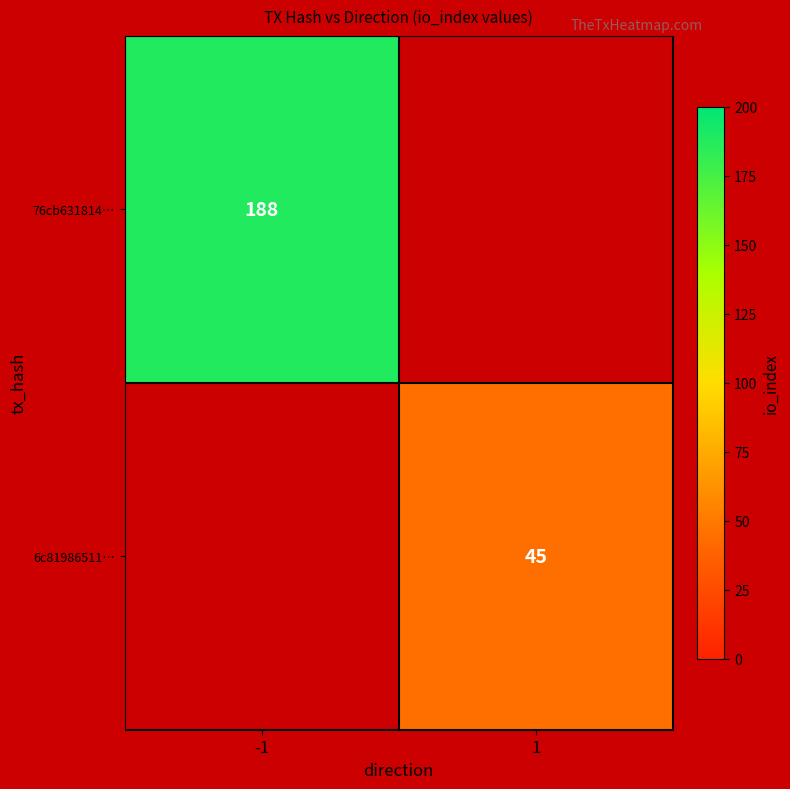

Is it true that 6c81986511… equals 45 at 1?

True